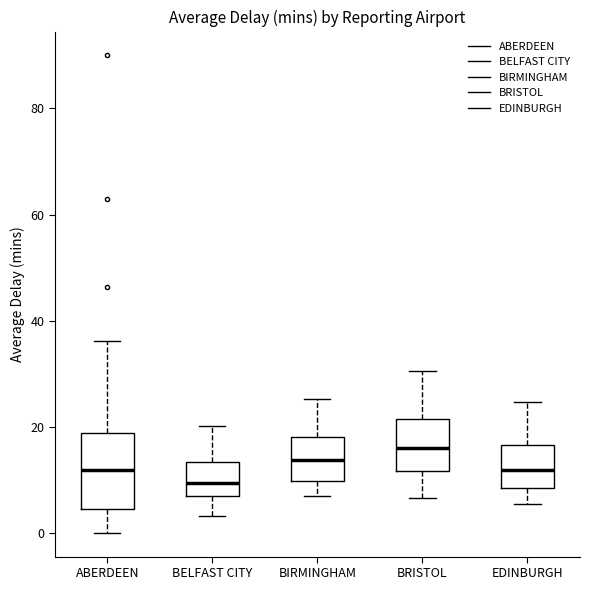

Comparing the boxes themselves (not the whiskers), which one is the tallest?

ABERDEEN